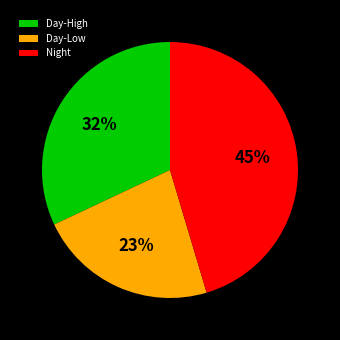

Is the sum of Day-High and Night greater than half?

Yes